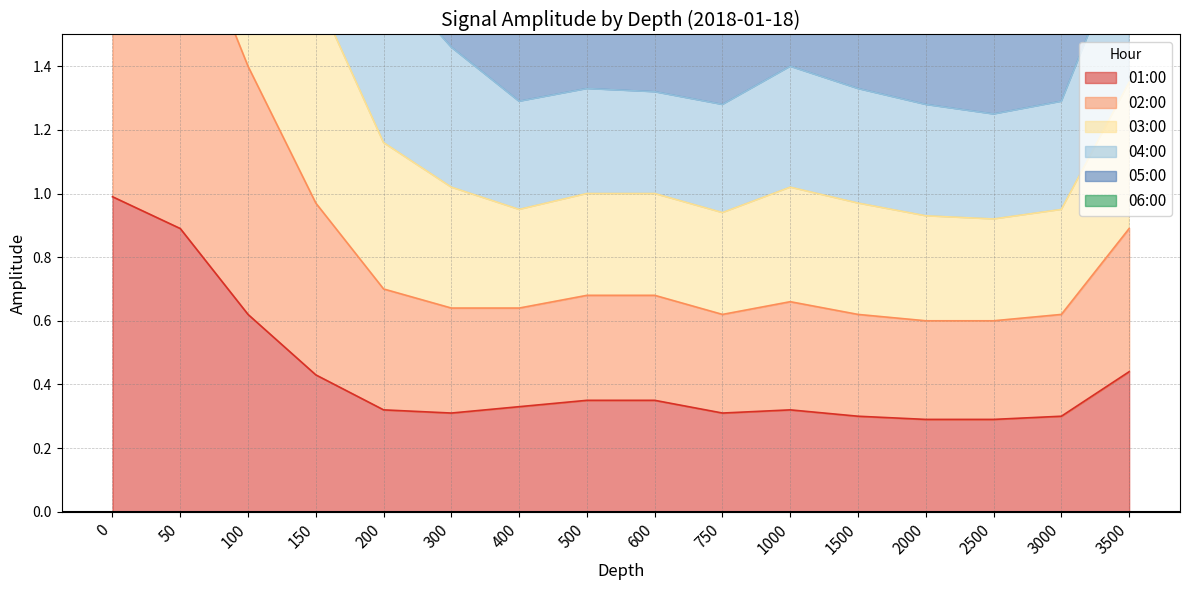

Is the value of 01:00 at 200 greater than the value of 03:00 at 150?

No